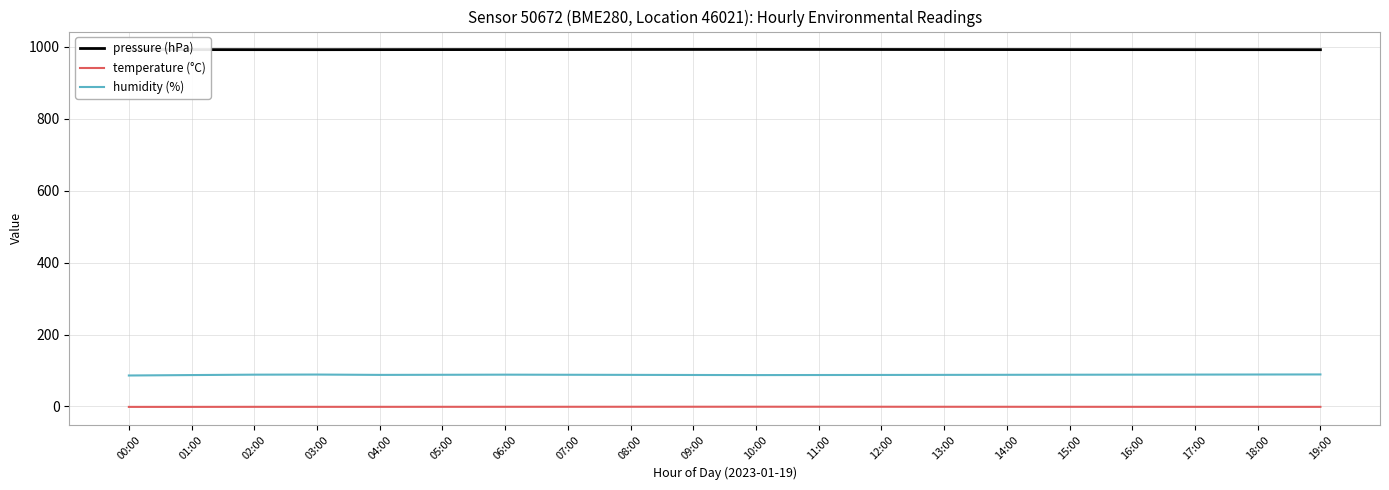

Does the chart have visible grid lines?

Yes